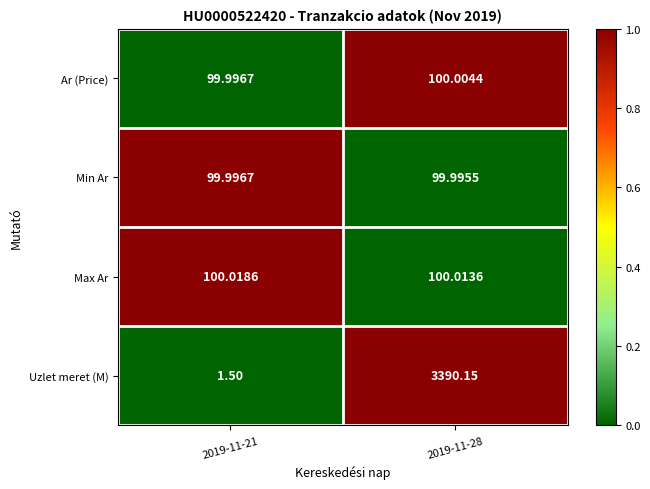

How many distinct data groups are displayed?

4